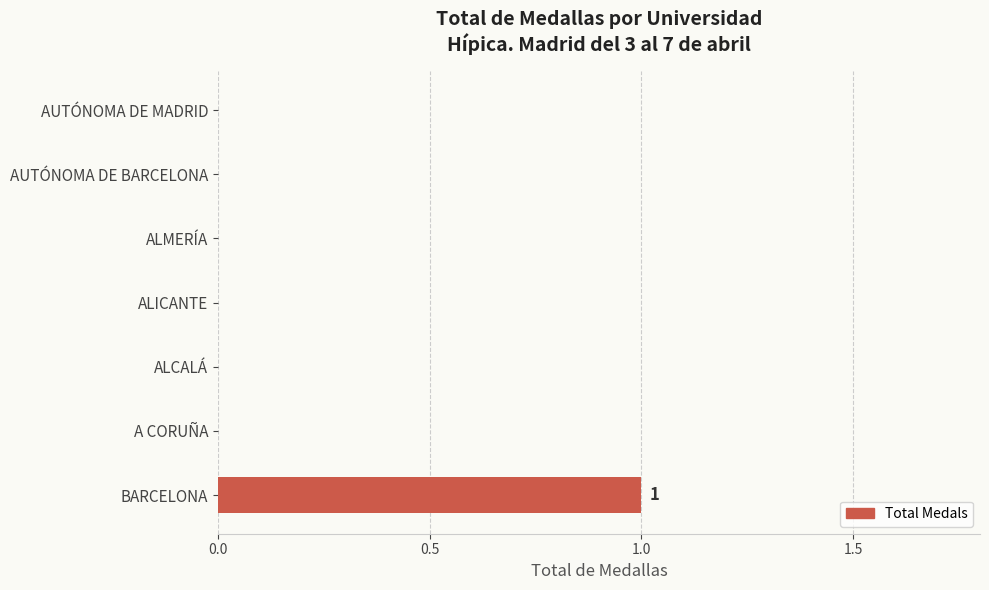

At which category does the chart reach its peak across all series?

BARCELONA